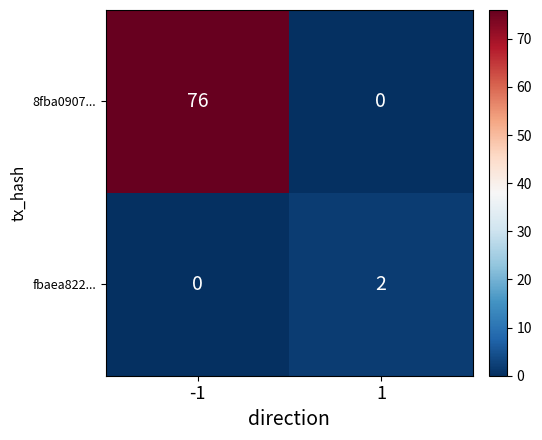

Reading left to right, list all the values displayed in this chart.

8fba0907...: -1=76	1=0
fbaea822...: -1=0	1=2